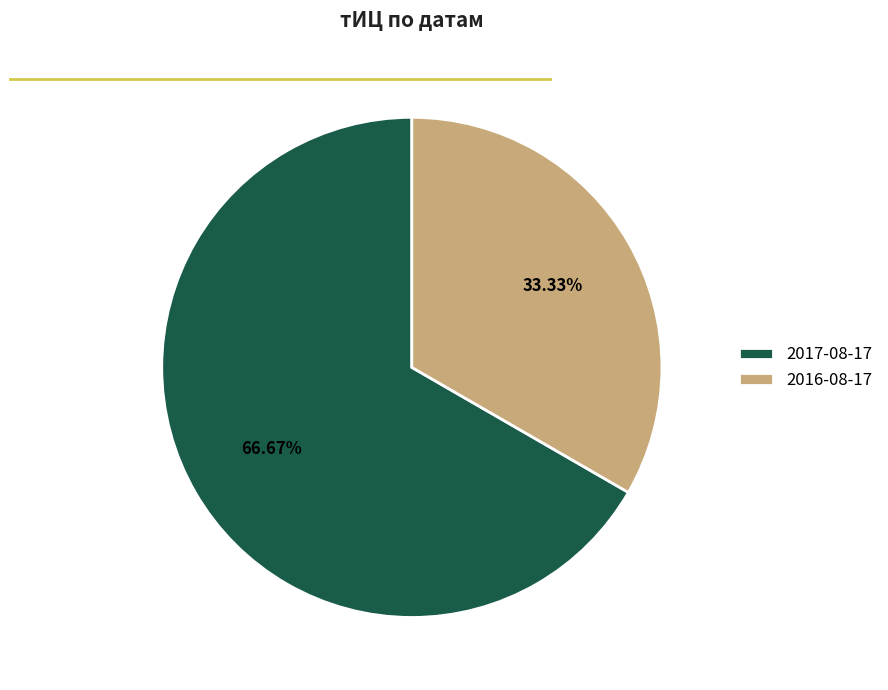

Is it true that 2016-08-17 is 33% of the pie?

True